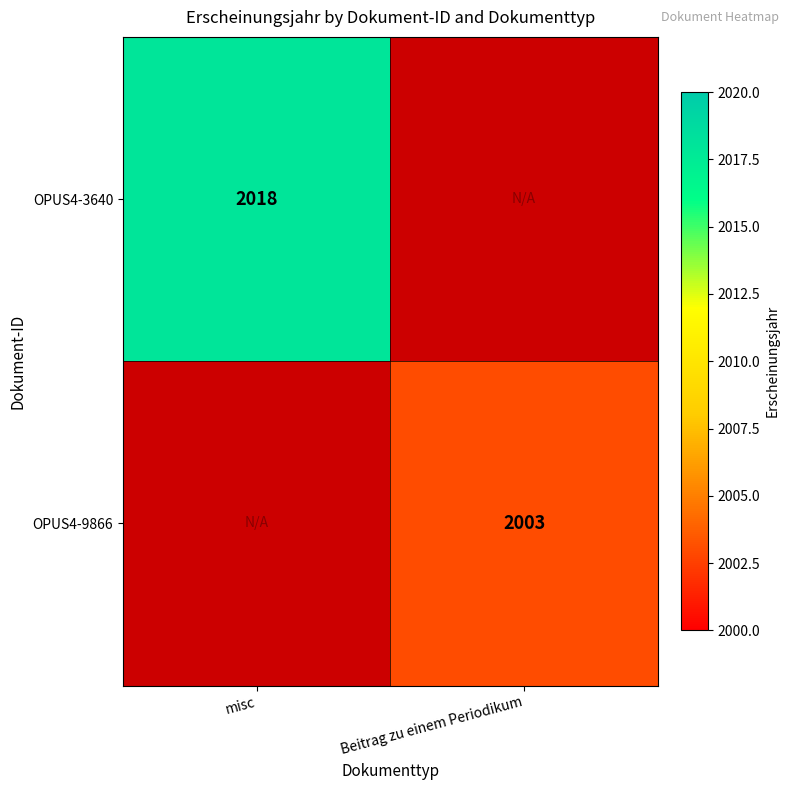

Which has a higher value, misc or Beitrag zu einem Periodikum?

misc